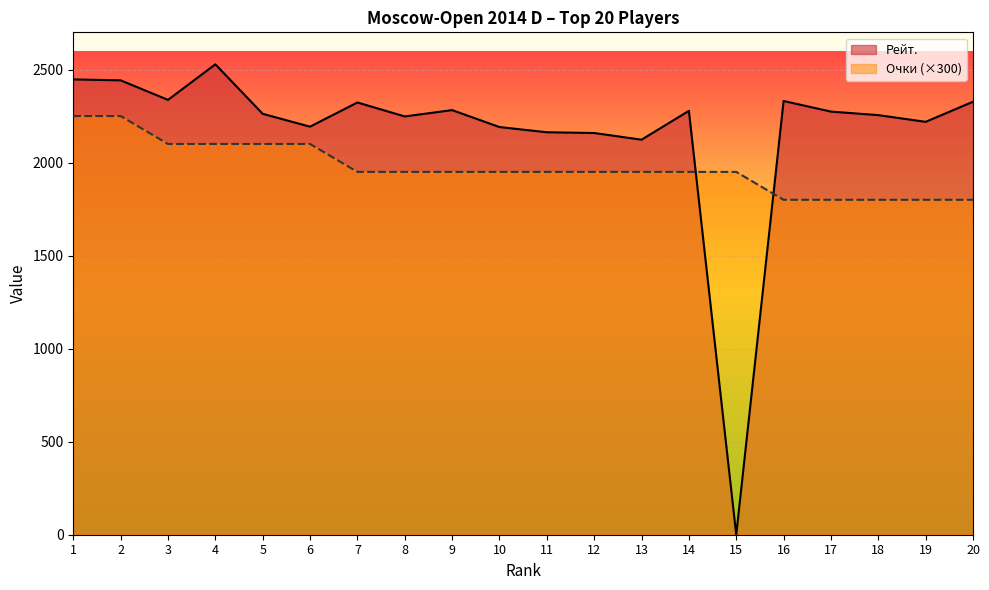

How many lines are shown in the chart?

2